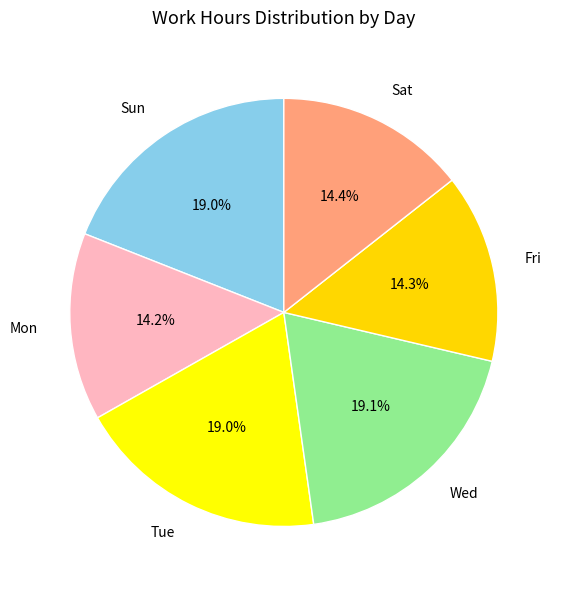

How many segments does this pie chart have?

6